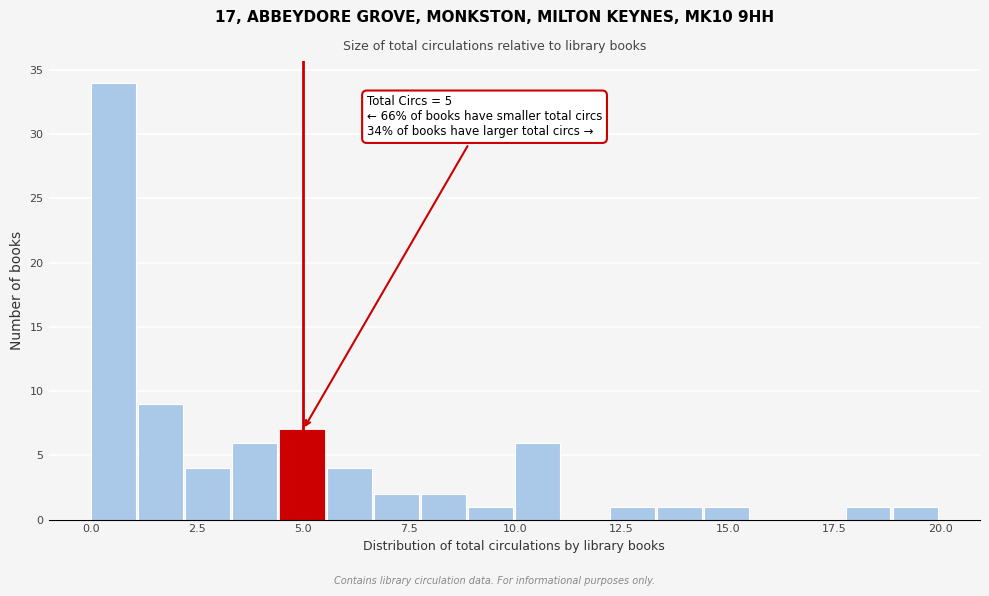

Around what value on the x-axis is the tallest bar? Give the approximate position of its centre, as read against the axis.

0.5